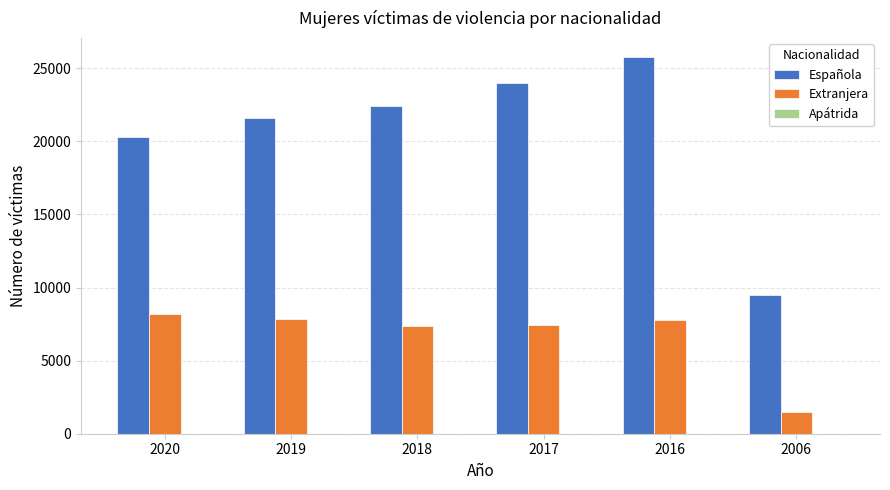

The value of Extranjera at 2016 is 7793. True or false?

True